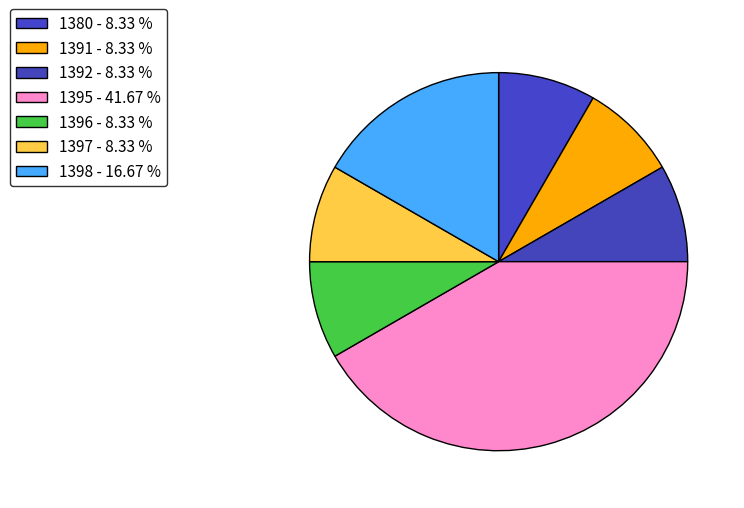

What percentage do 1398 and 1392 together represent?

25.0%